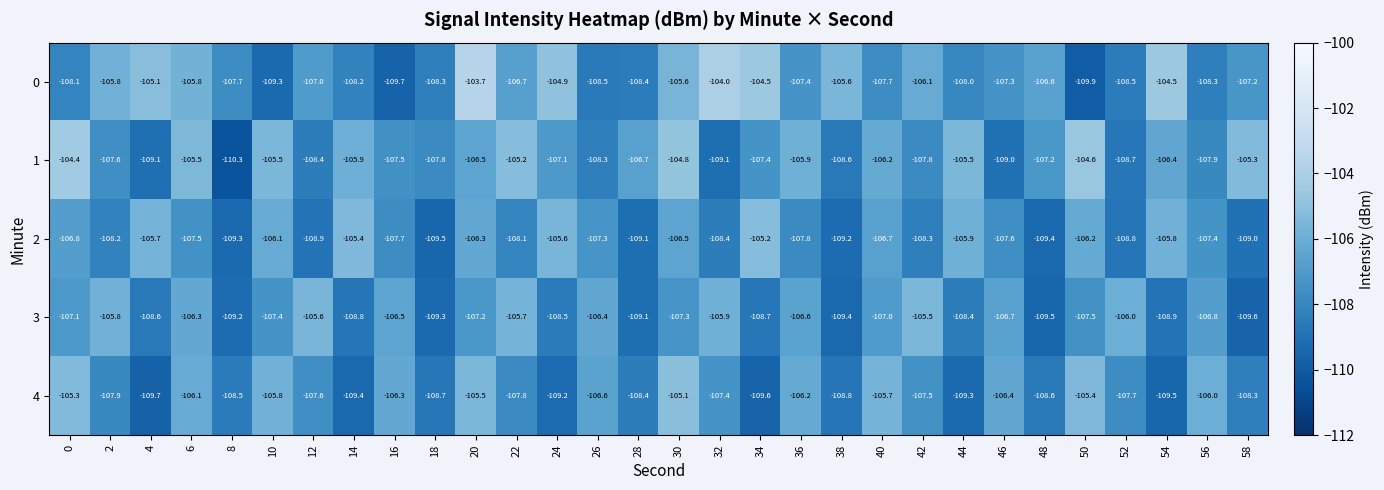

What is the difference between the highest and lowest values at 6?

2.0